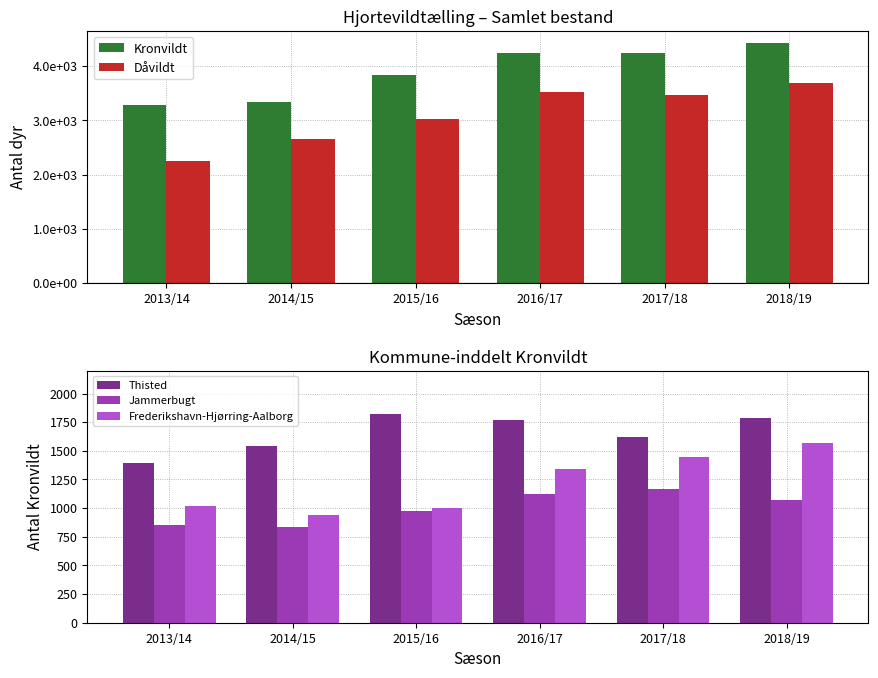

At which label does Thisted reach its peak?

2015/16